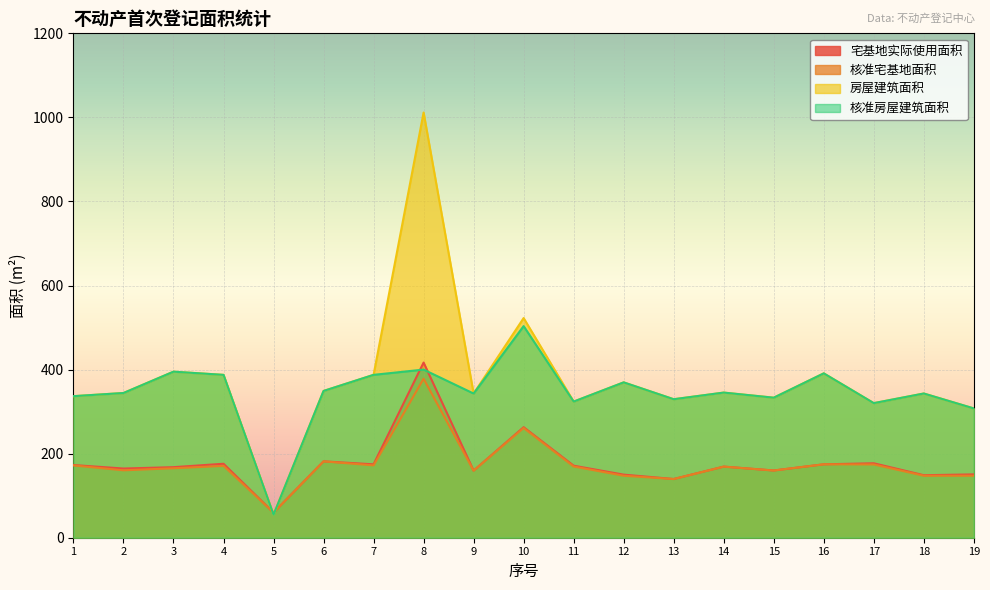

What is the difference between the 核准宅基地面积 values at 8 and 15?

218.3